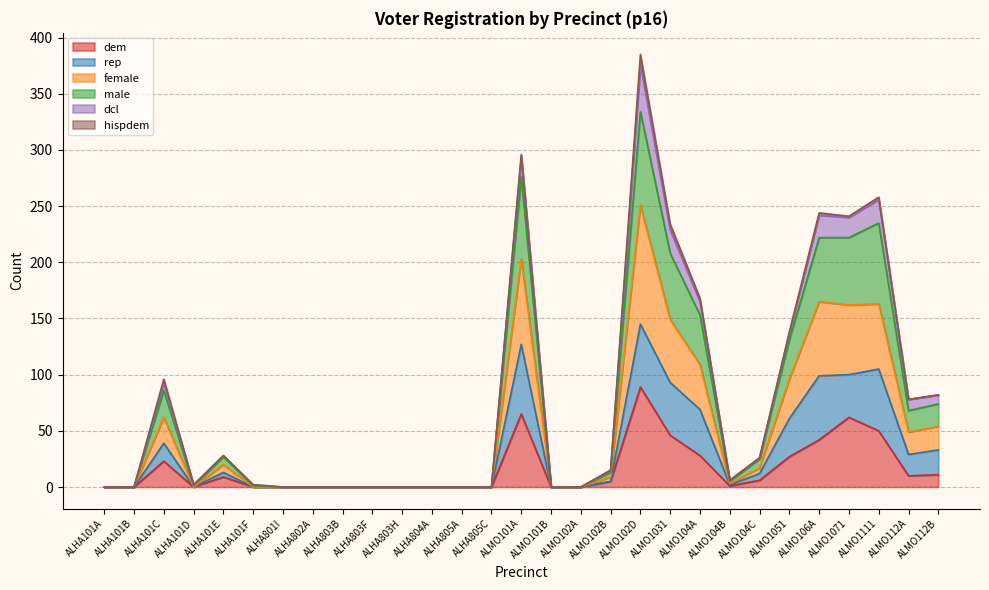

At which label does female first exceed 3?

ALHA101C